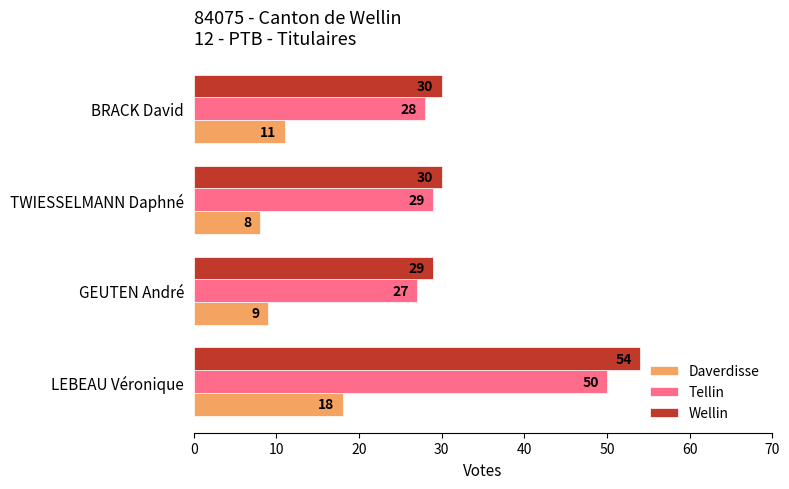

What is the difference between the Tellin values at BRACK David and LEBEAU Véronique?

22